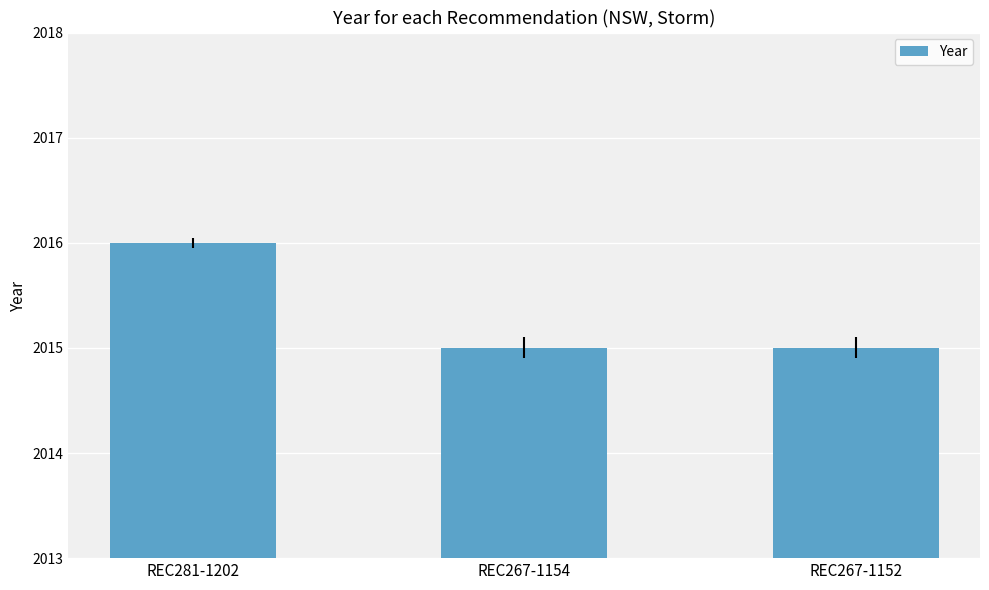

What is the maximum value shown in the chart?

2016